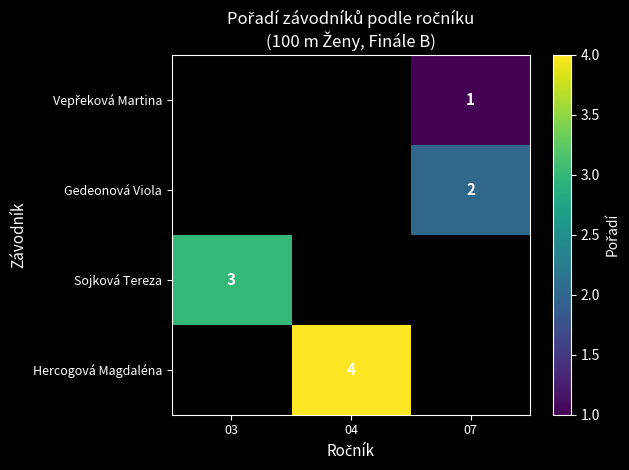

The Gedeonová Viola series shows 2 at 07. True or false?

True